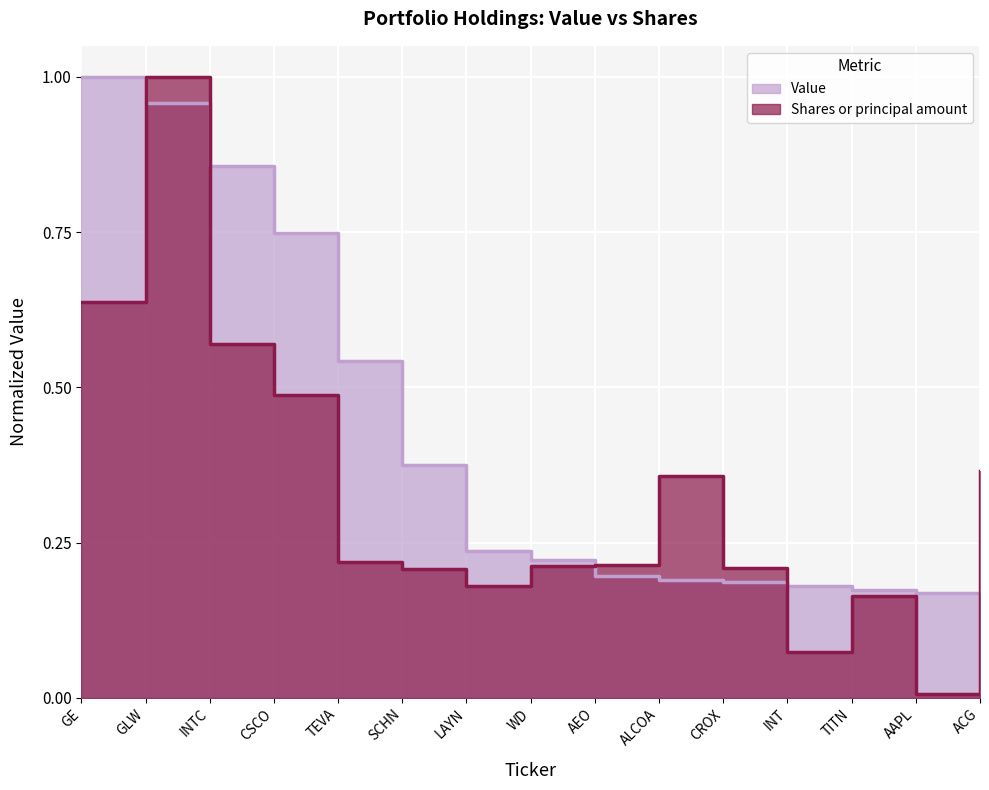

Is it true that Value equals 0.2 at CSCO?

False